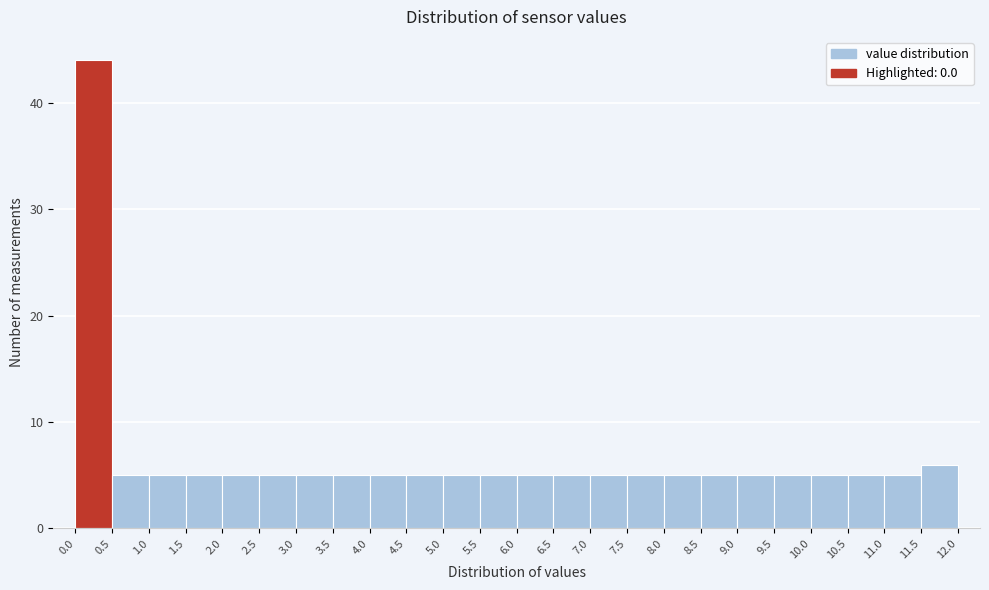

What is the height of the bar covering 0.5 to 1.0 on the x-axis? The values are not printed on the chart, so give them approximately, as read against the axis.

5